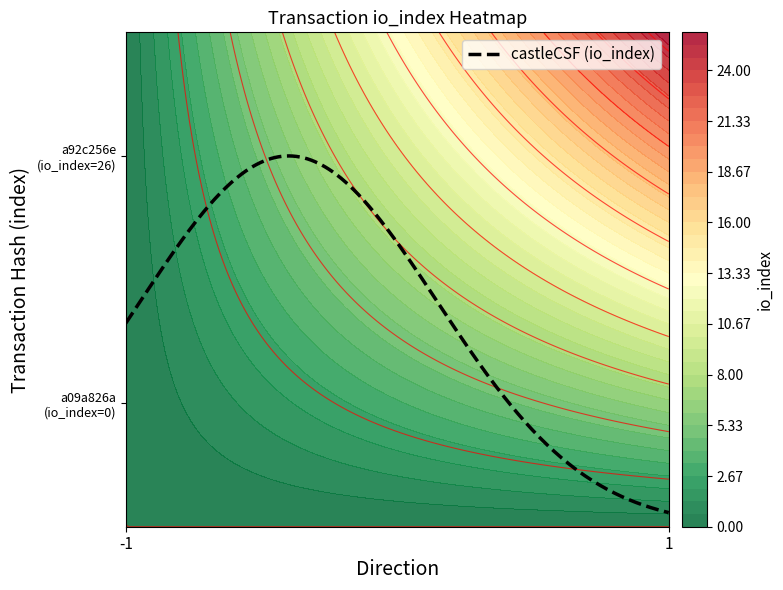

Is it true that a92c256e0797bf1fcc88df90caabf5437e22571 equals 43 at io_index?

False